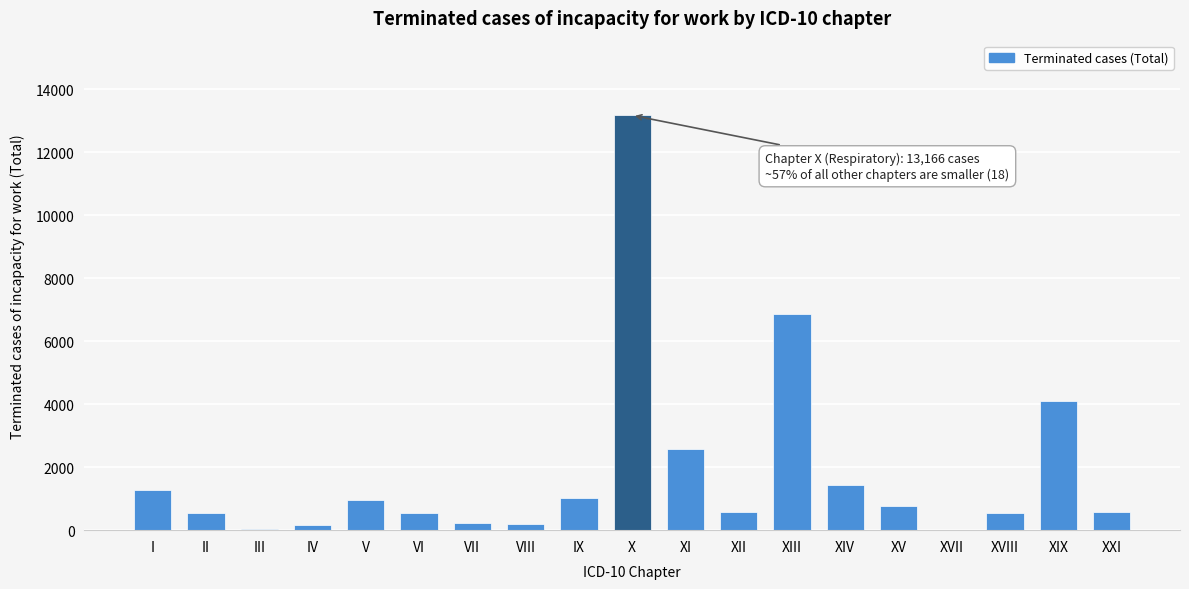

The value at XV is 778. True or false?

True